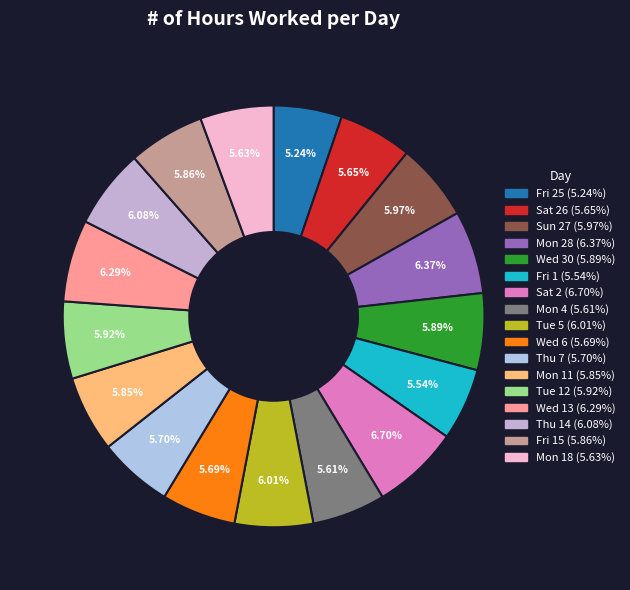

To the nearest percent, what is the average slice percentage?

6%